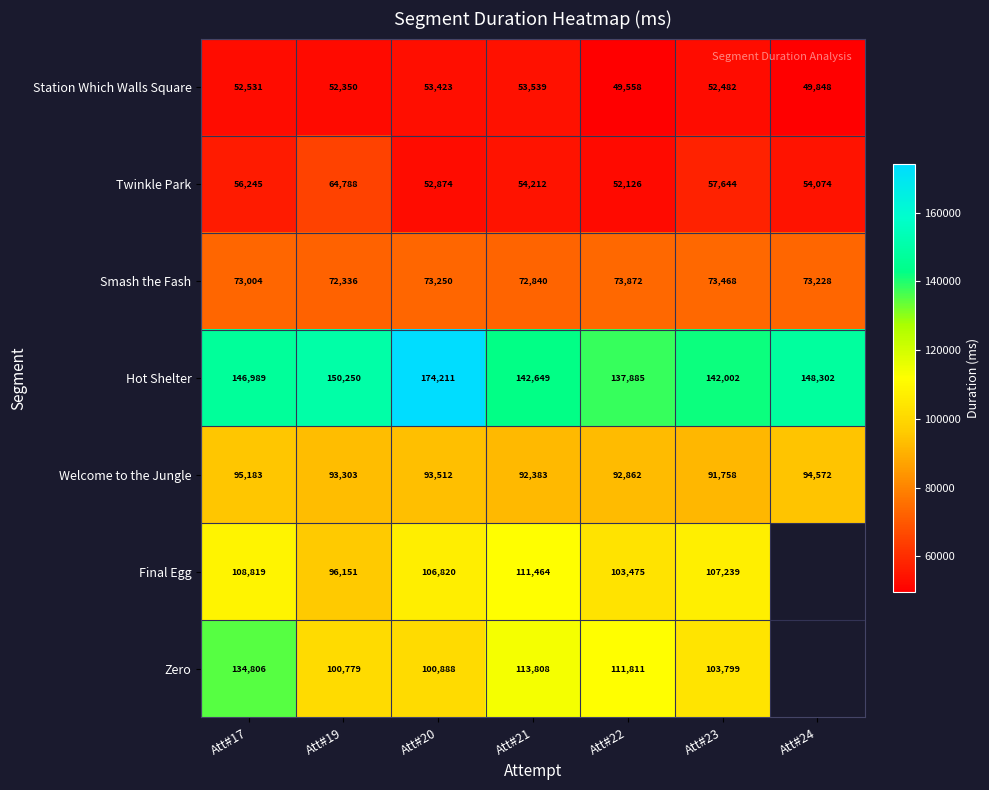

How many Welcome to the Jungle values are between 92383 and 94572?

5